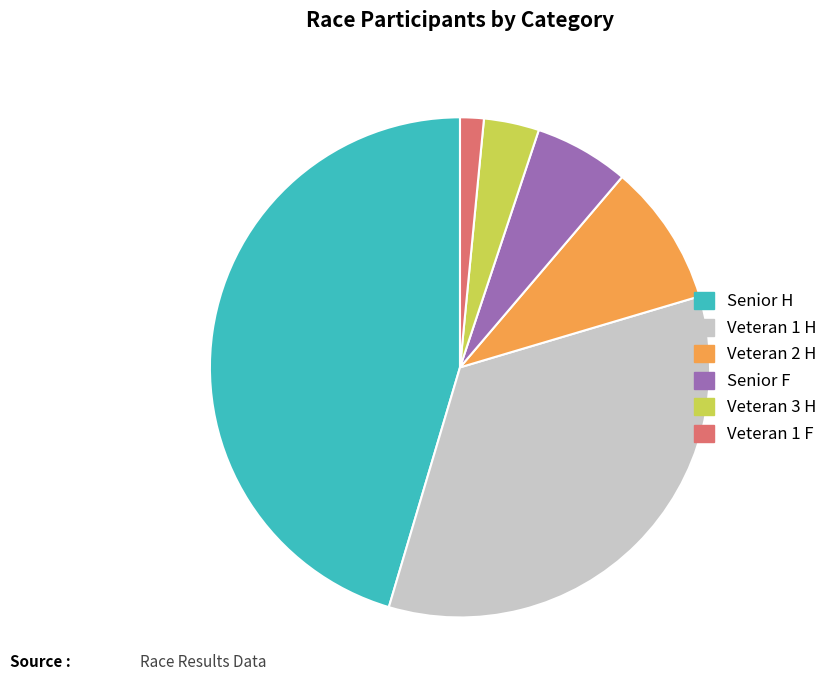

What is the largest slice in the pie chart?

Senior H